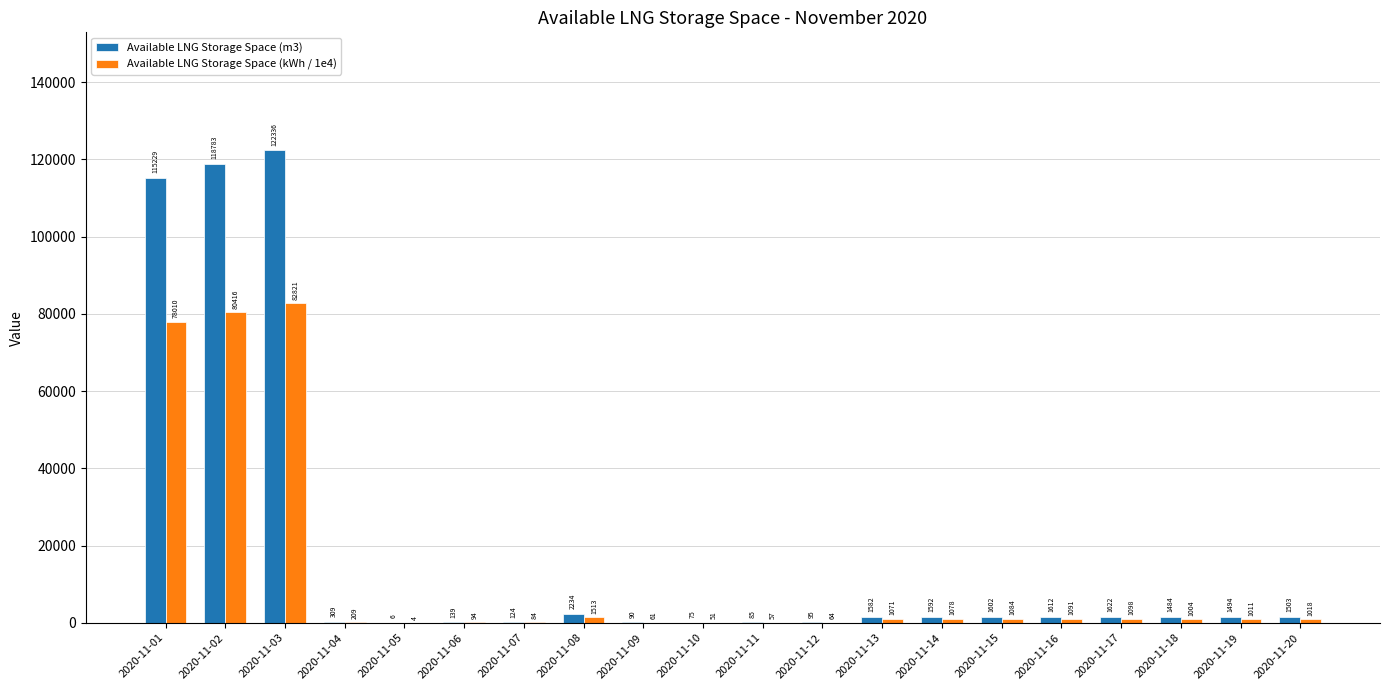

What is the greatest value displayed?

122336.0